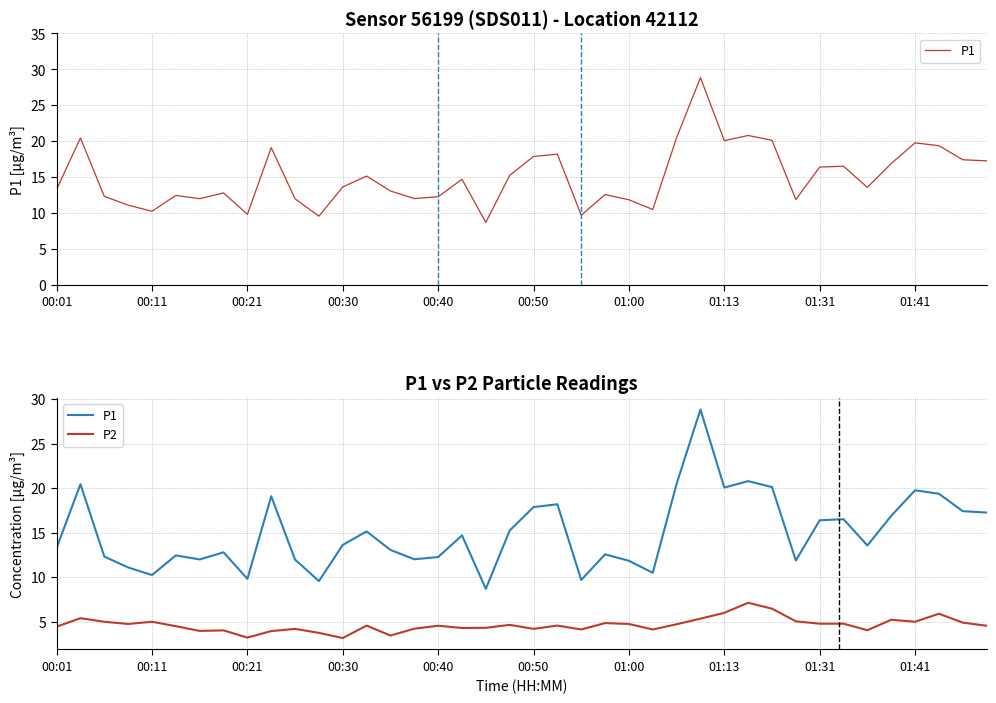

Reading right to left, what are all the values shown in this chart?

P1: 17.3	17.4	19.4	19.8	16.9	13.6	16.5	16.4	11.9	20.1	20.8	20.1	28.9	20.5	10.5	11.8	12.6	9.7	18.2	17.9	15.2	8.7	14.7	12.3	12.0	13.1	15.2	13.6	9.6	12.0	19.1	9.8	12.8	12.0	12.4	10.2	11.1	12.3	20.4	13.3
P2: 4.5	4.9	5.9	5.0	5.2	4.0	4.8	4.8	5.0	6.5	7.1	6.0	5.3	4.7	4.1	4.8	4.8	4.1	4.6	4.2	4.7	4.3	4.3	4.5	4.2	3.5	4.6	3.2	3.8	4.2	4.0	3.2	4.0	4.0	4.5	5.0	4.8	5.0	5.4	4.5